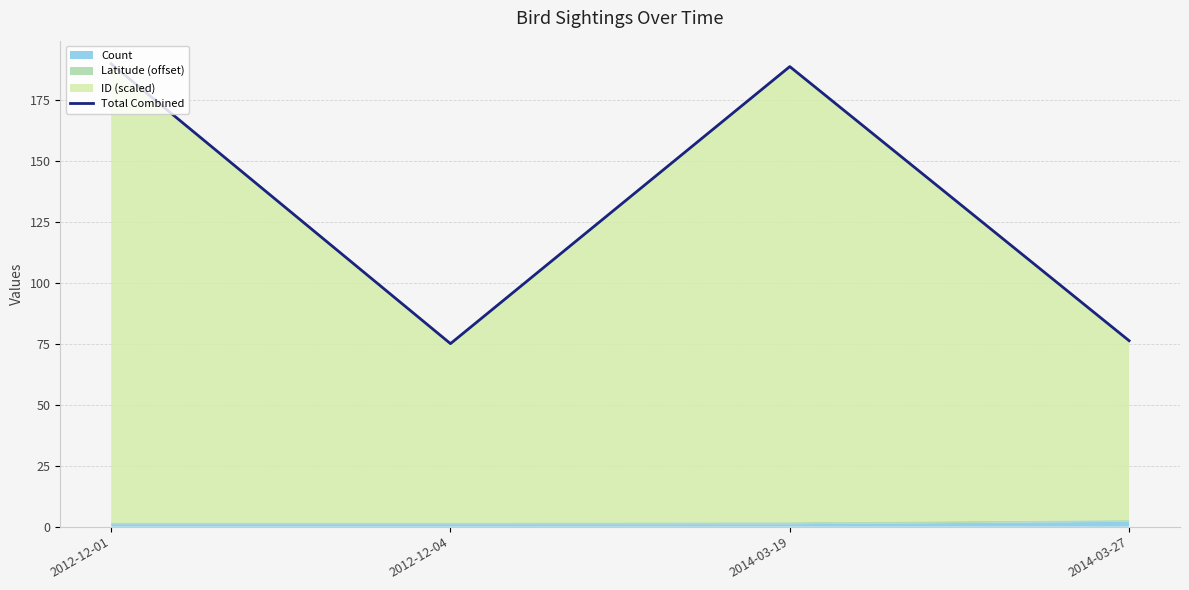

How many points are lower than both their immediate neighbors (excluding endpoints)?

1